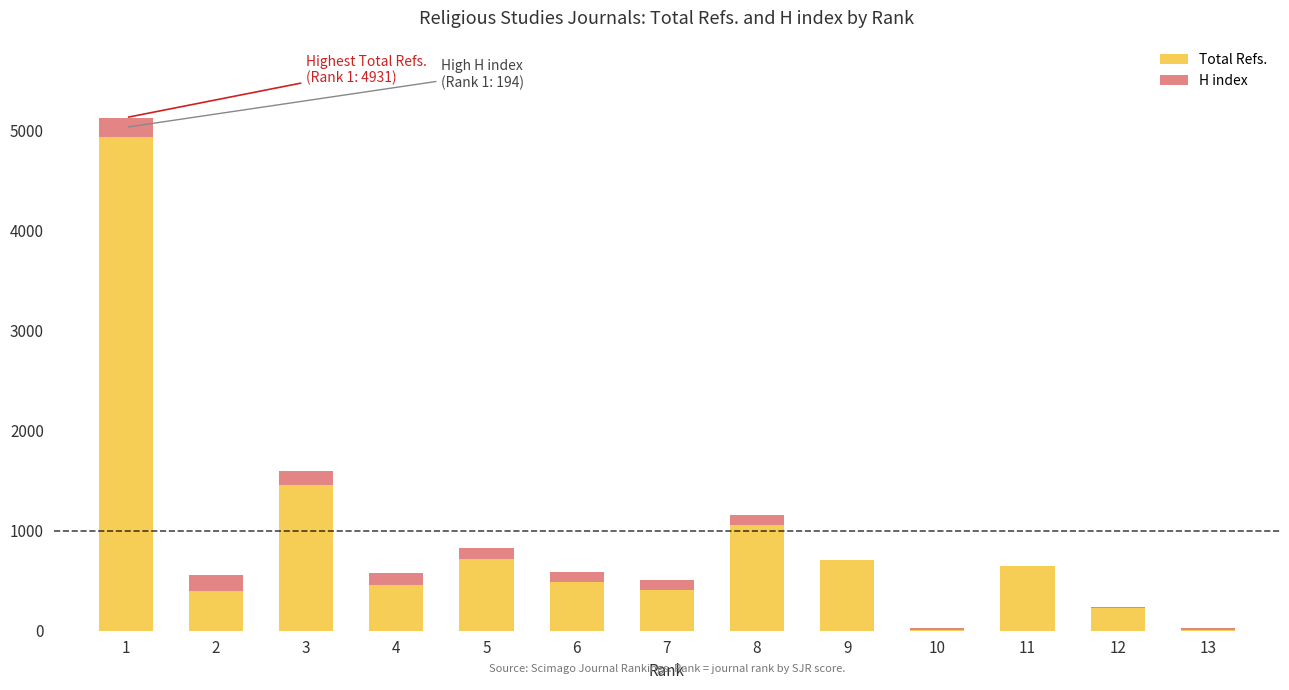

What is the highest value of the Total Refs. series?

4931